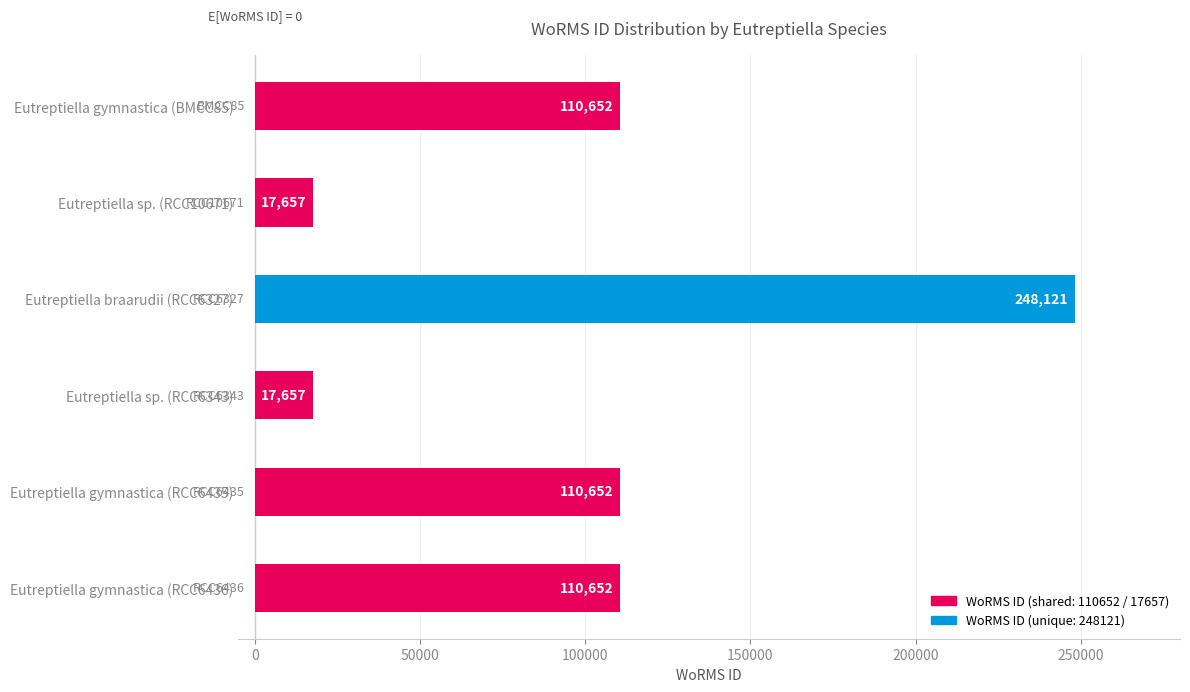

What is the label of the 6th bar from the top?

Eutreptiella gymnastica (RCC6436)